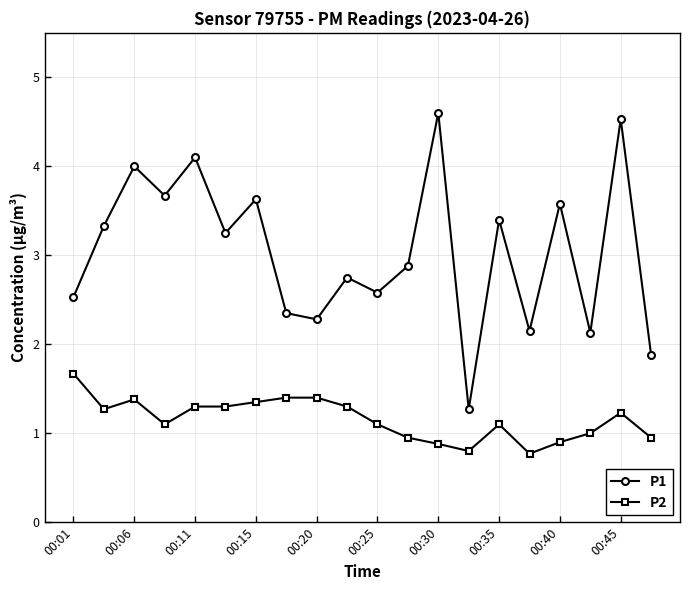

True or false: P1 has more than 1 points higher than both neighbors.

True